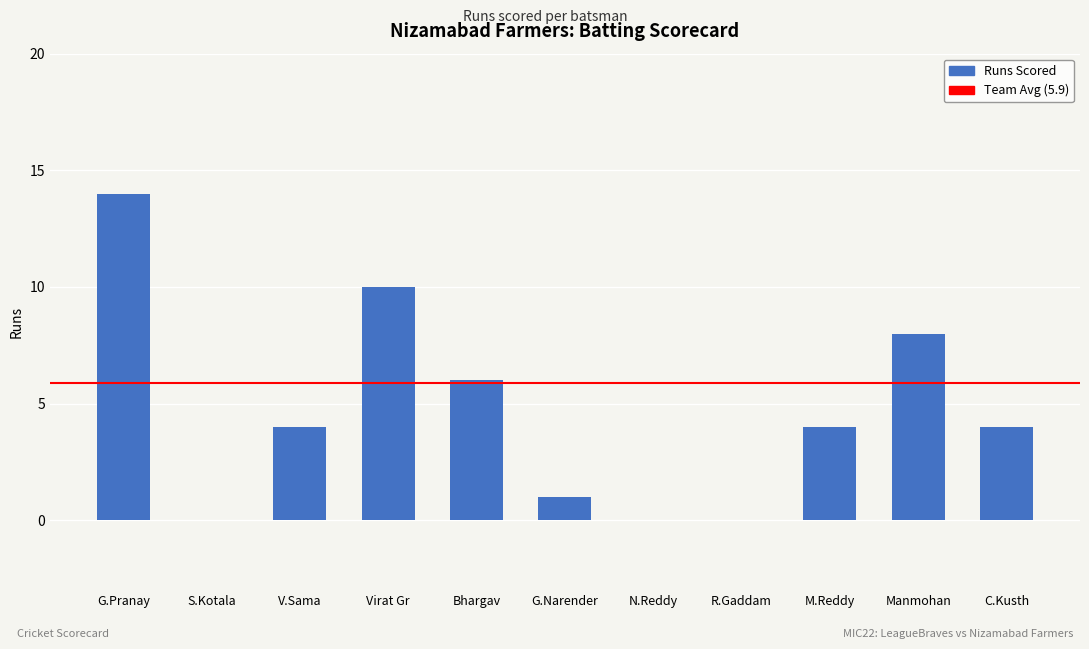

The value at Manmohan is 8. True or false?

True